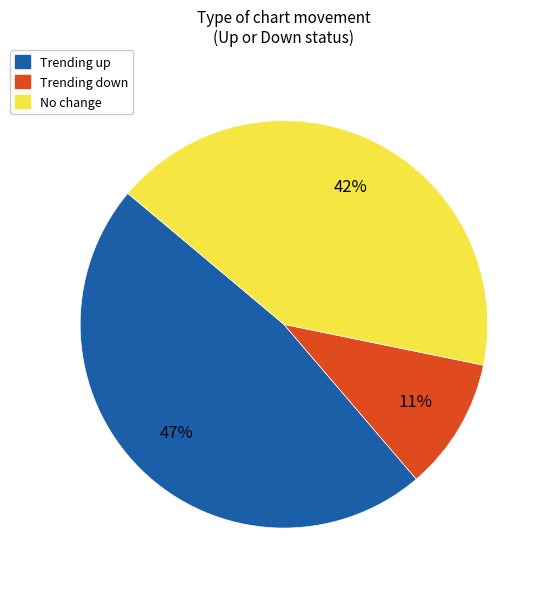

To the nearest percent, what percentage of the pie is No change?

42%